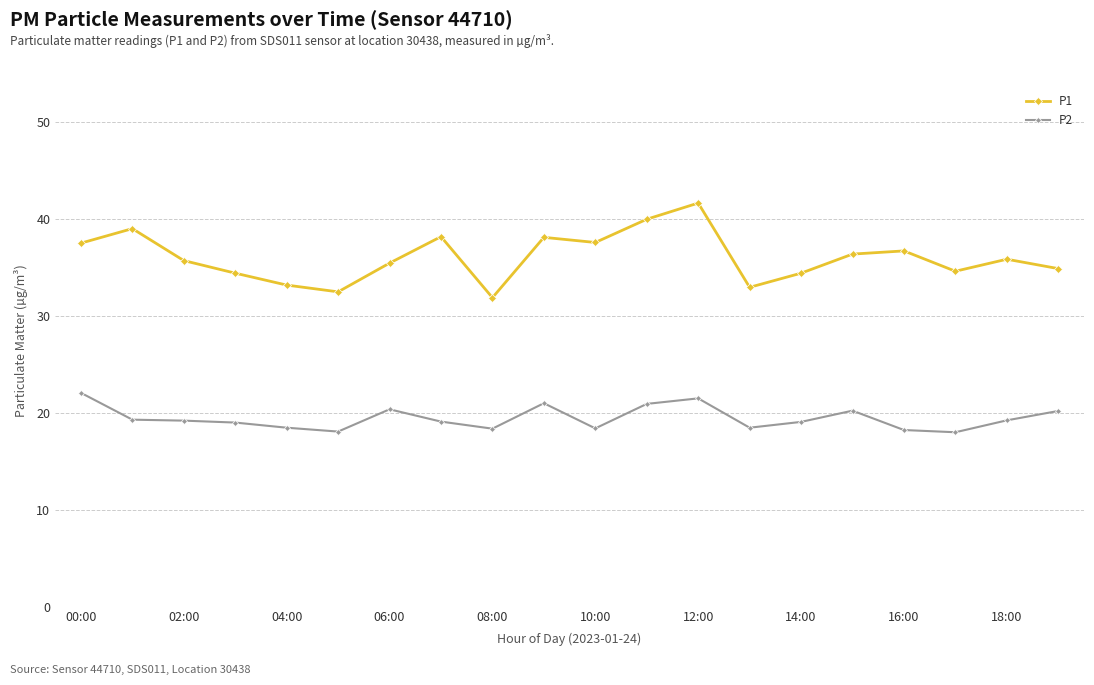

True or false: P2 and P1 cross at least once.

False